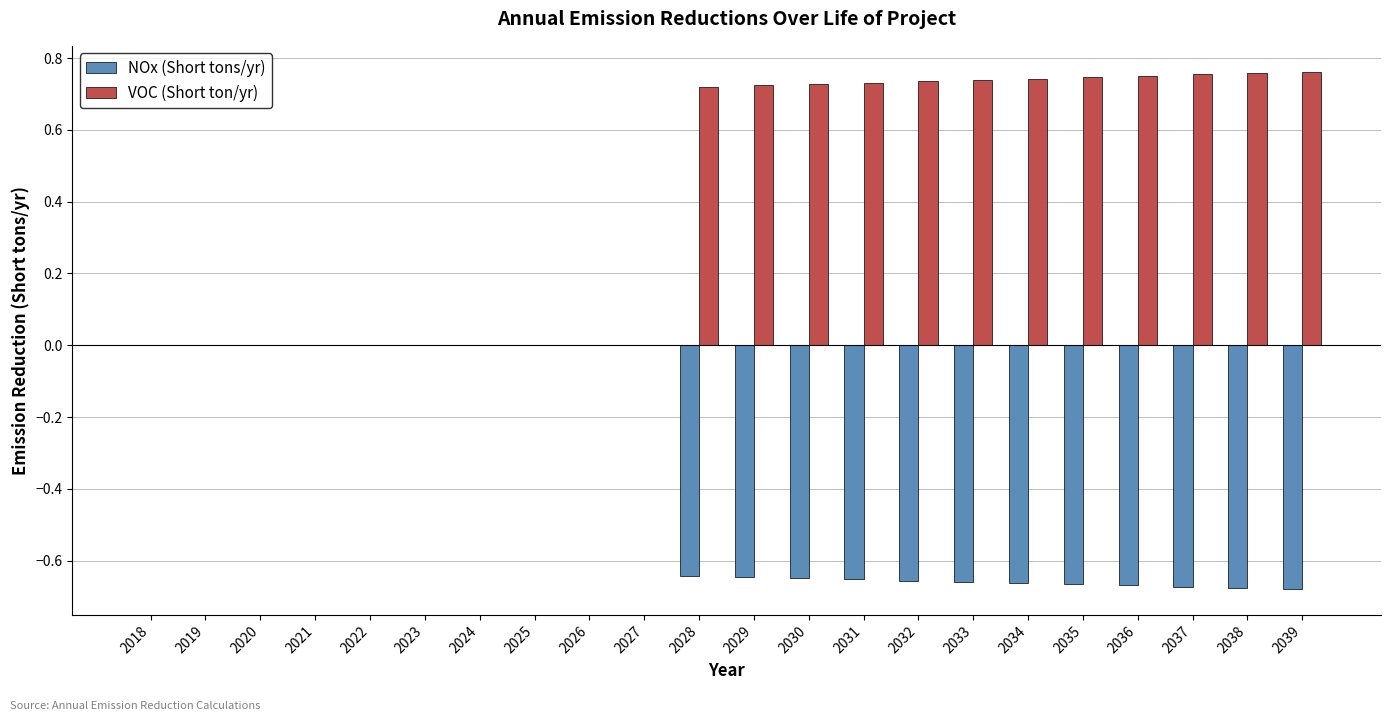

Count the VOC (Short ton/yr) values in the range 0 to 1.

22